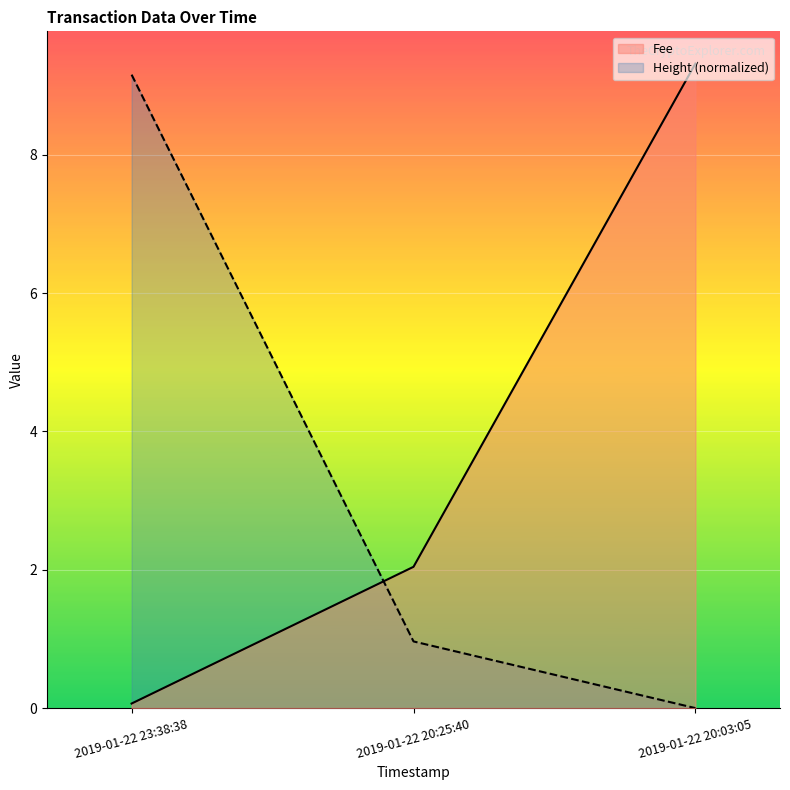

The Height (normalized) series shows 9.2 at 2019-01-22 23:38:38. True or false?

True